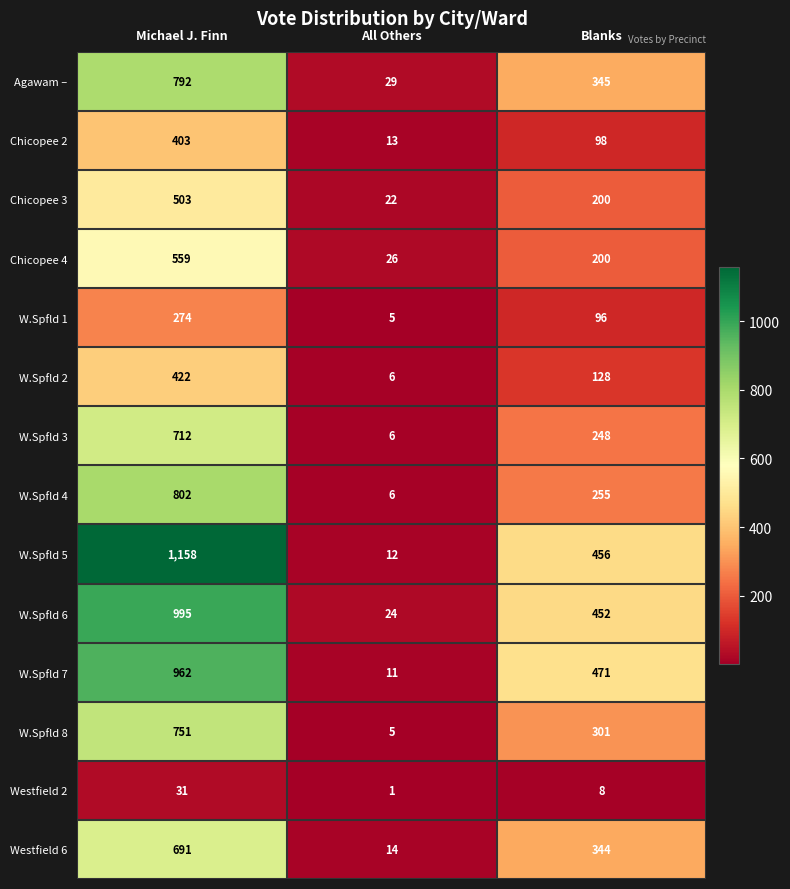

What value does the Westfield 2 series have at Blanks?

8